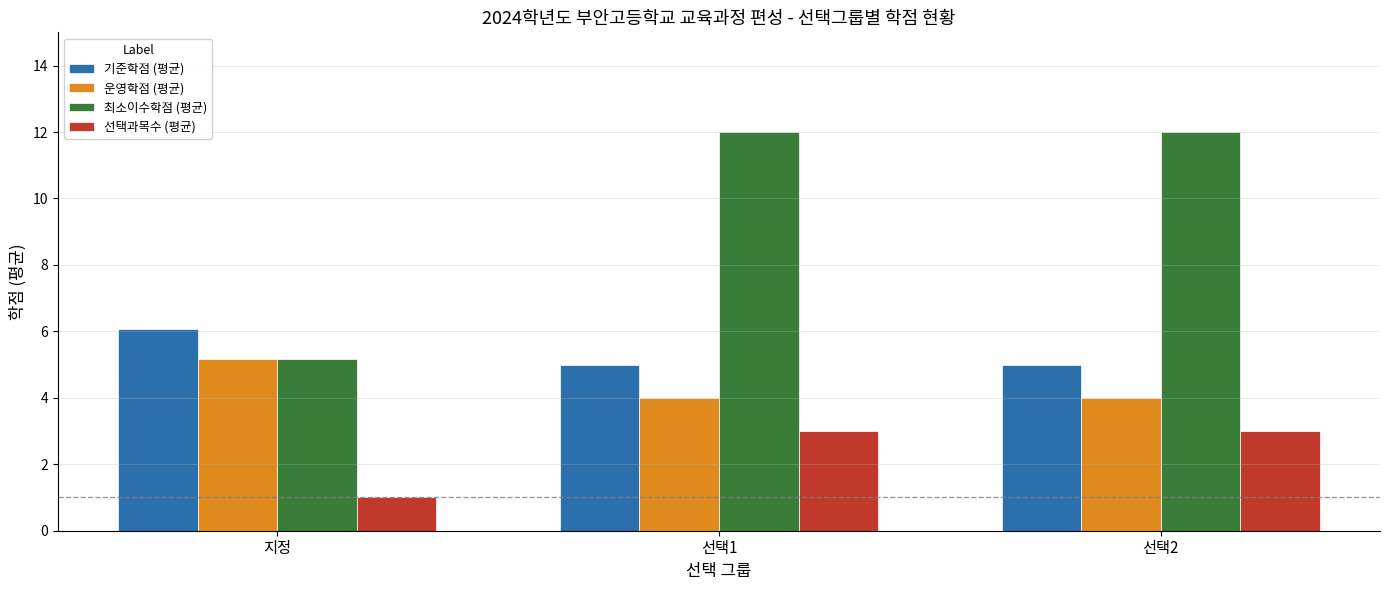

What is the maximum value for 운영학점 (평균)?

5.2